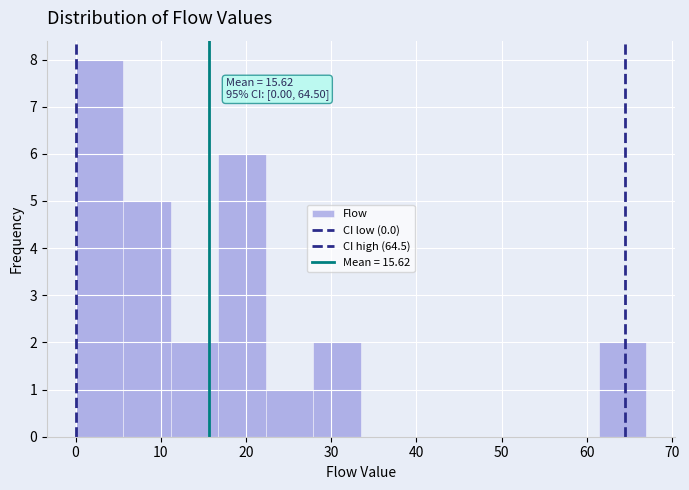

Which range on the x-axis has the tallest bar?

0 to 6